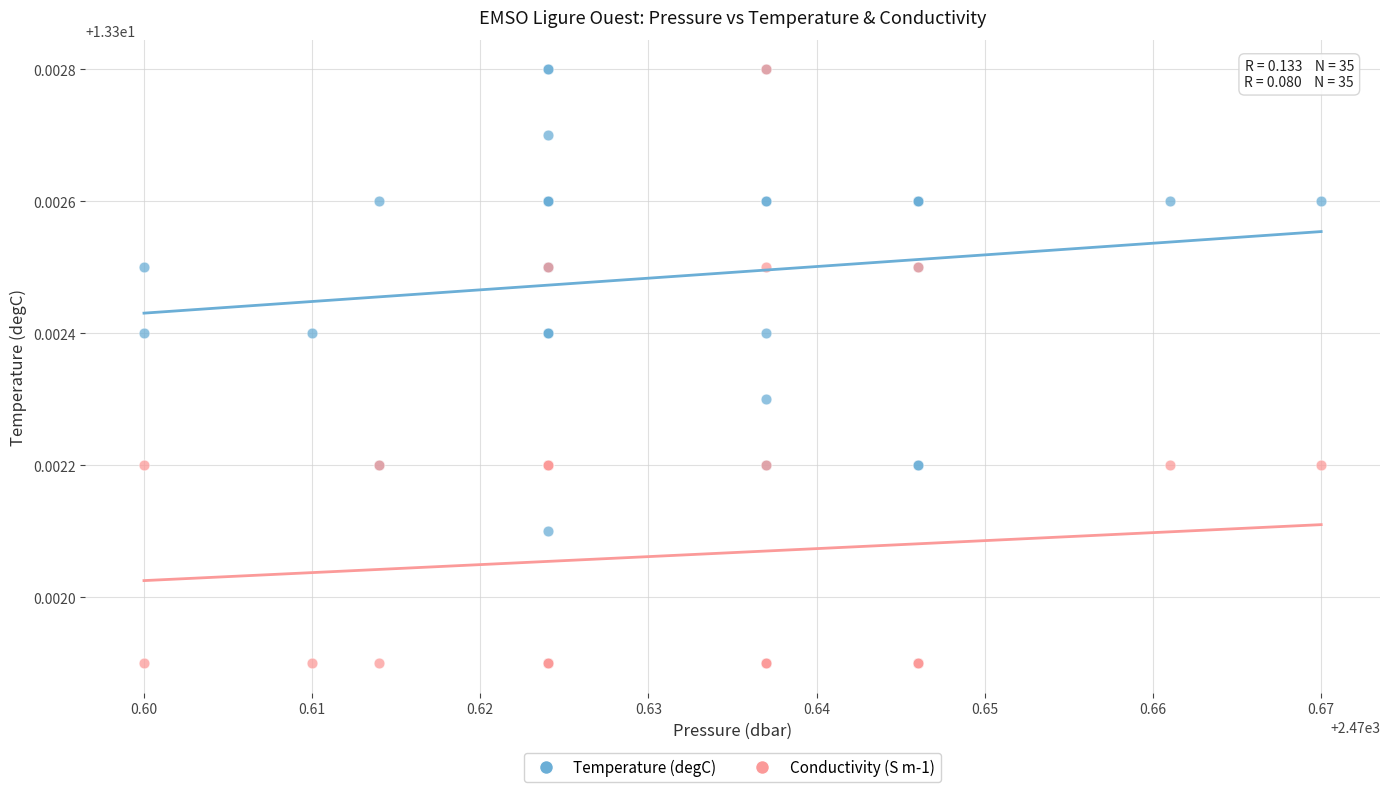

What are all the series names shown in the legend?

Temperature (degC), Conductivity (S m-1)